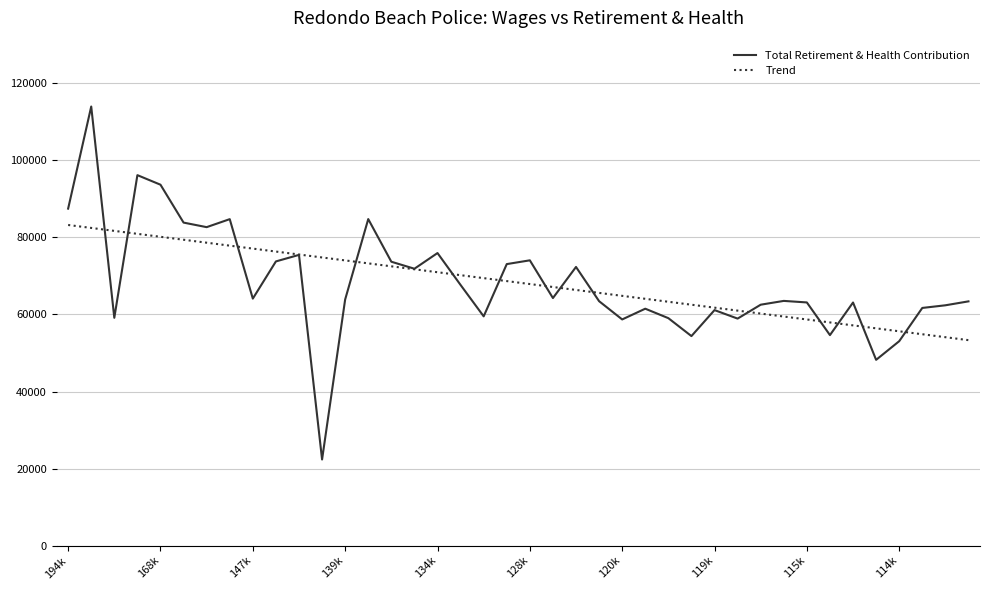

What is the difference between the maximum and minimum values in the Trend series?

29884.0